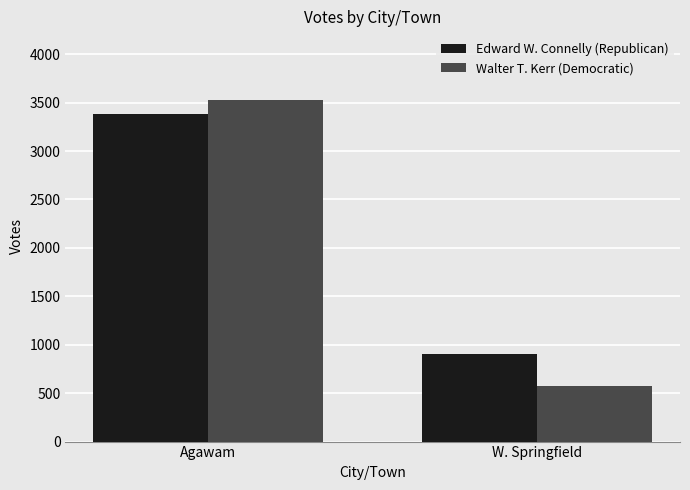

Reading left to right, transcribe all the data shown in this chart.

Edward W. Connelly (Republican): Agawam=3385	W. Springfield=901
Walter T. Kerr (Democratic): Agawam=3530	W. Springfield=579